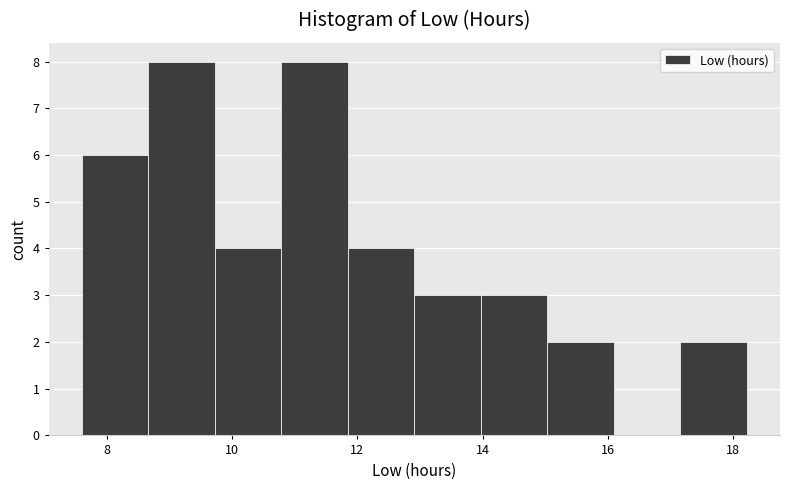

Reading left to right, transcribe this chart: for each bar, give the range it covers on the x-axis and its height. Neither the bar edges nor the heights are printed on the chart, so give them approximately, as read against the axes.

7.6 to 8.6: 6
8.6 to 9.8: 8
9.8 to 10.8: 4
10.8 to 11.8: 8
11.8 to 13.0: 4
13.0 to 14.0: 3
14.0 to 15.0: 3
15.0 to 16.0: 2
16.0 to 17.2: 0
17.2 to 18.2: 2